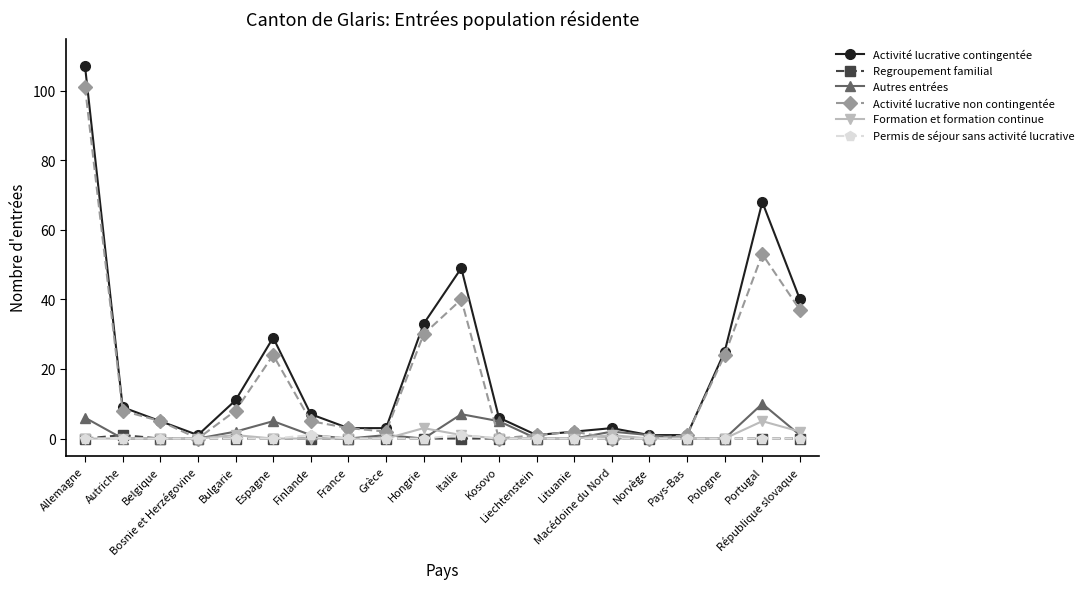

Which category has the highest value in the Autres entrées series?

Portugal